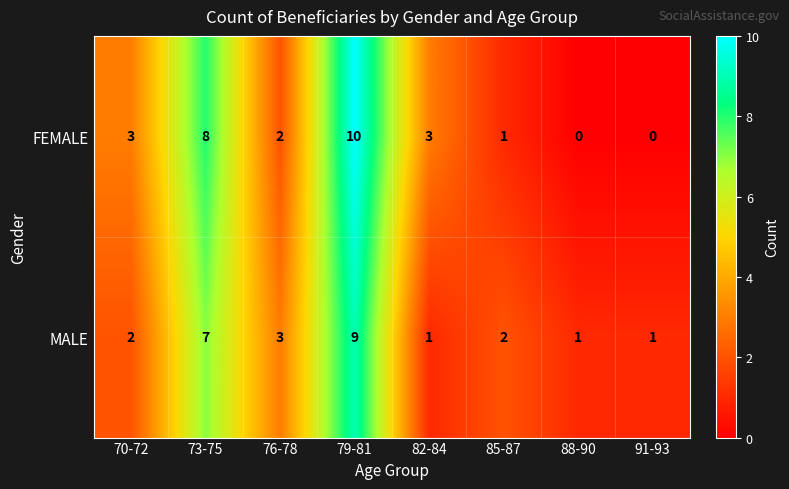

Which series has the largest total across all categories?

FEMALE